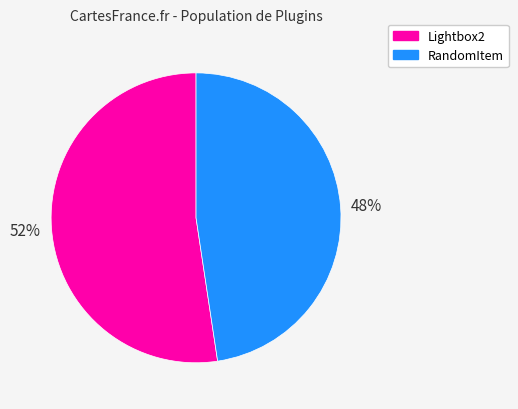

Is there a majority slice in this chart?

Yes